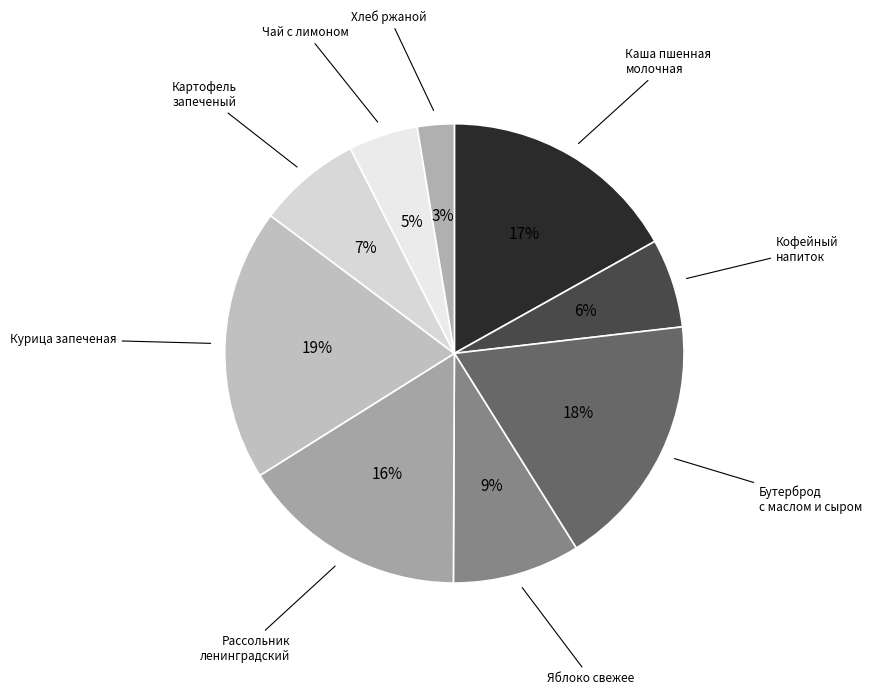

Combined, do Чай с лимоном and Хлеб ржаной account for over 50%?

No